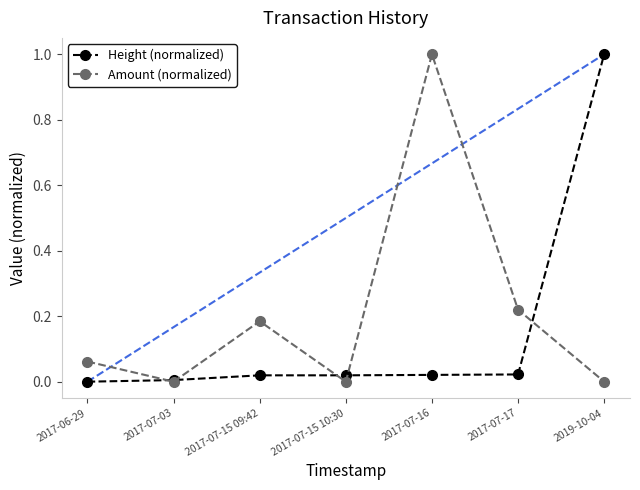

Rank the series by their average value, from highest to lowest.

Amount (normalized), Height (normalized)